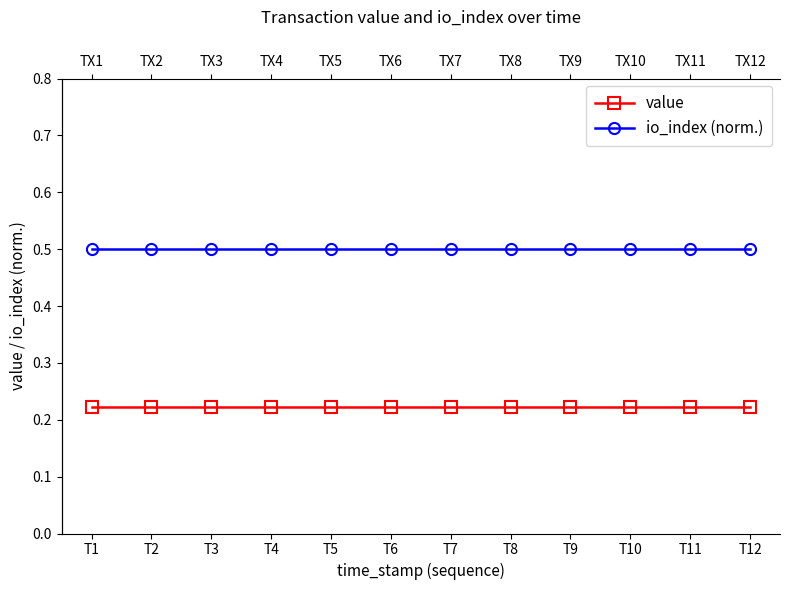

Reading left to right, transcribe all the data shown in this chart.

value: T1=0.2	T2=0.2	T3=0.2	T4=0.2	T5=0.2	T6=0.2	T7=0.2	T8=0.2	T9=0.2	T10=0.2	T11=0.2	T12=0.2
io_index (norm.): T1=0.5	T2=0.5	T3=0.5	T4=0.5	T5=0.5	T6=0.5	T7=0.5	T8=0.5	T9=0.5	T10=0.5	T11=0.5	T12=0.5